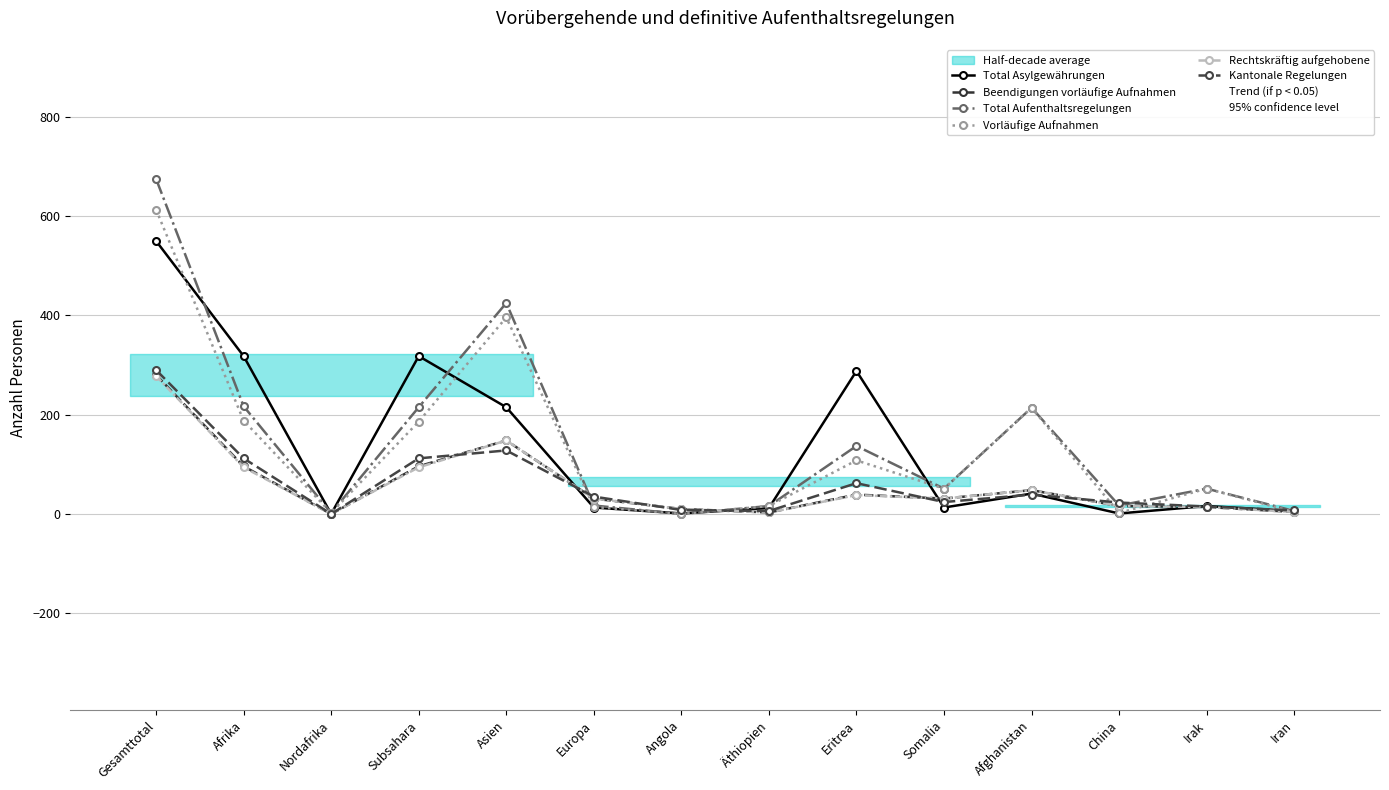

What is the sum of the Vorläufige Aufnahmen values at Afrika and Angola?

188